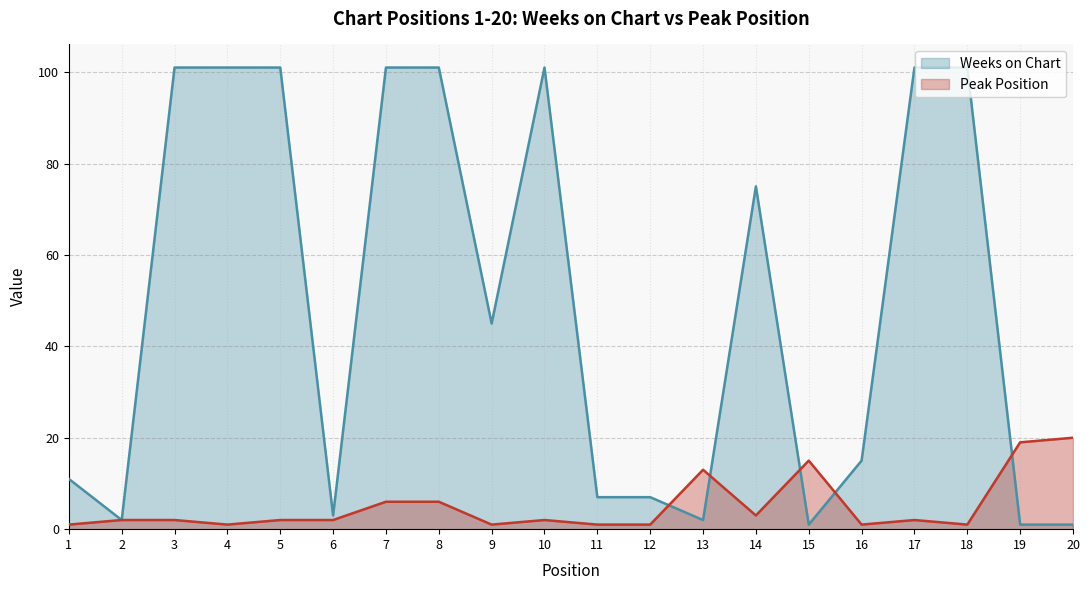

Rank the series at 6 from lowest to highest value.

Peak Position, Weeks on Chart